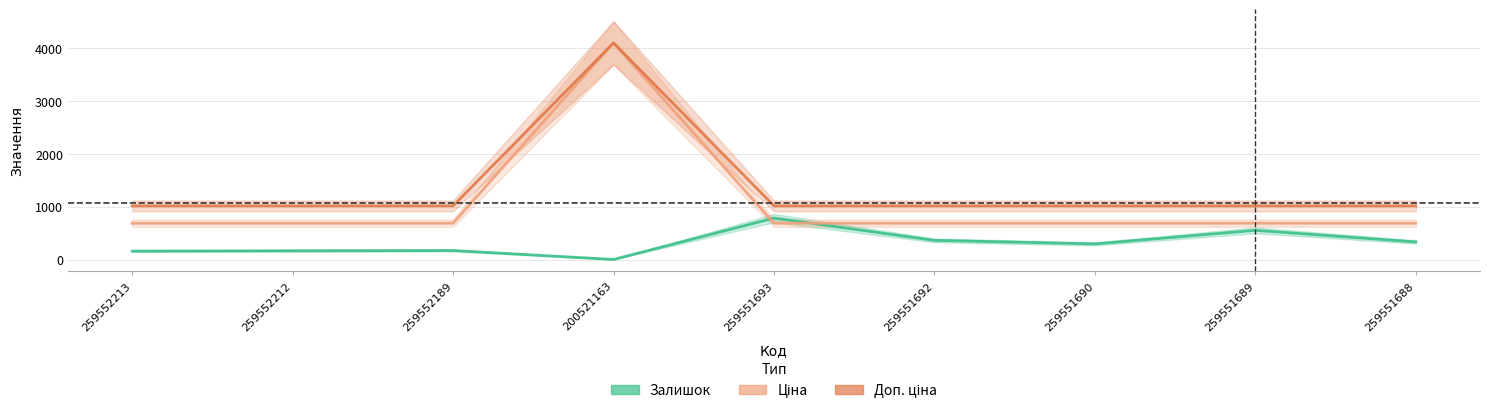

Is the value of Доп. ціна at 259551689 greater than the value of Ціна at 259551688?

Yes